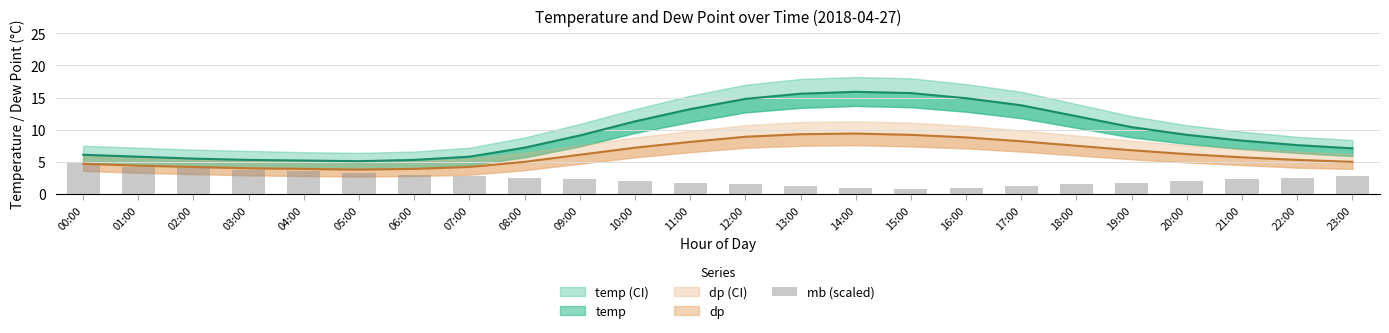

Is it true that the value at 23:00 is 2.8?

True